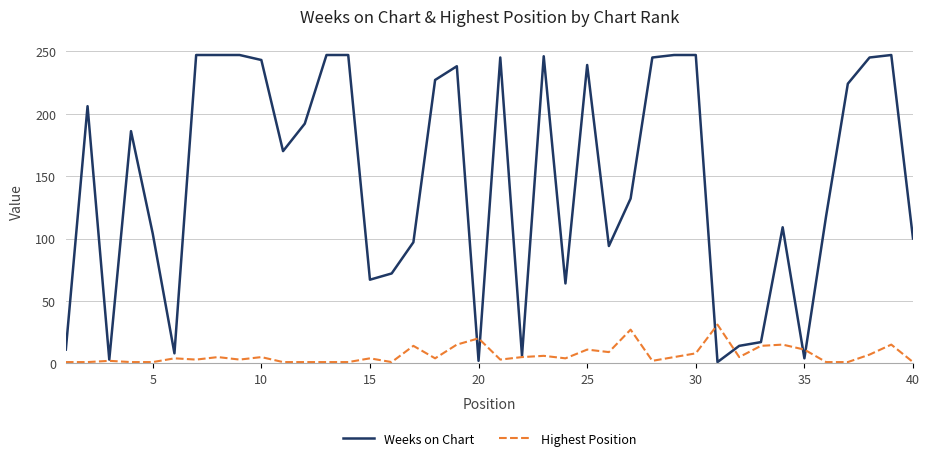

Rank the series by their average value, from lowest to highest.

Highest Position, Weeks on Chart